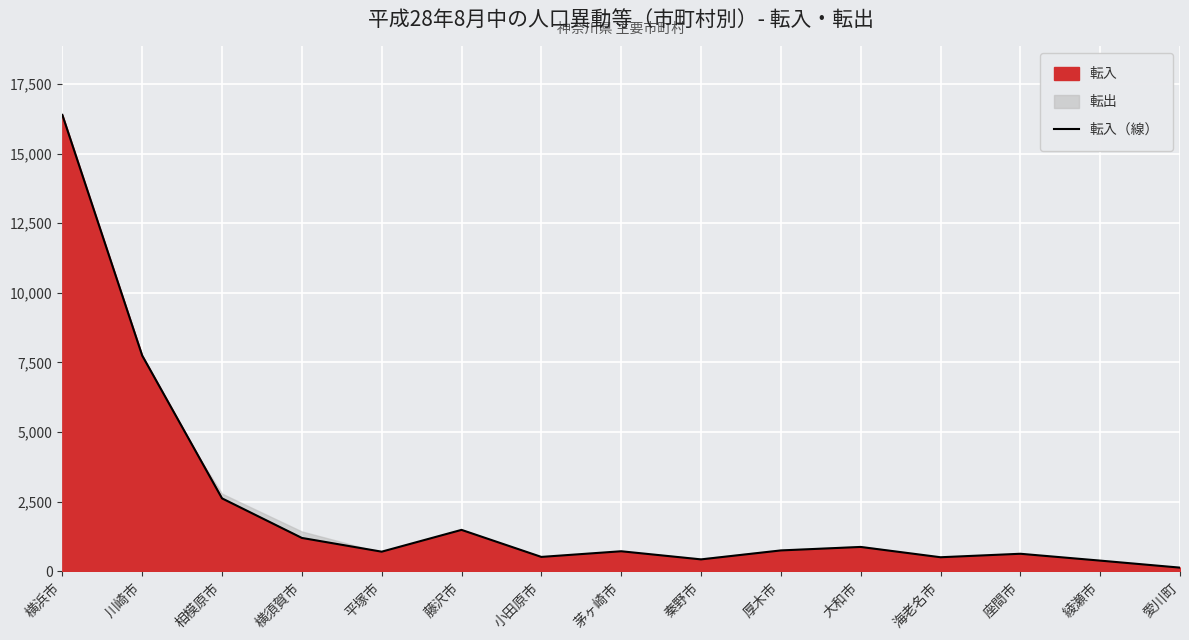

What is the label of the 1st point from the left?

横浜市